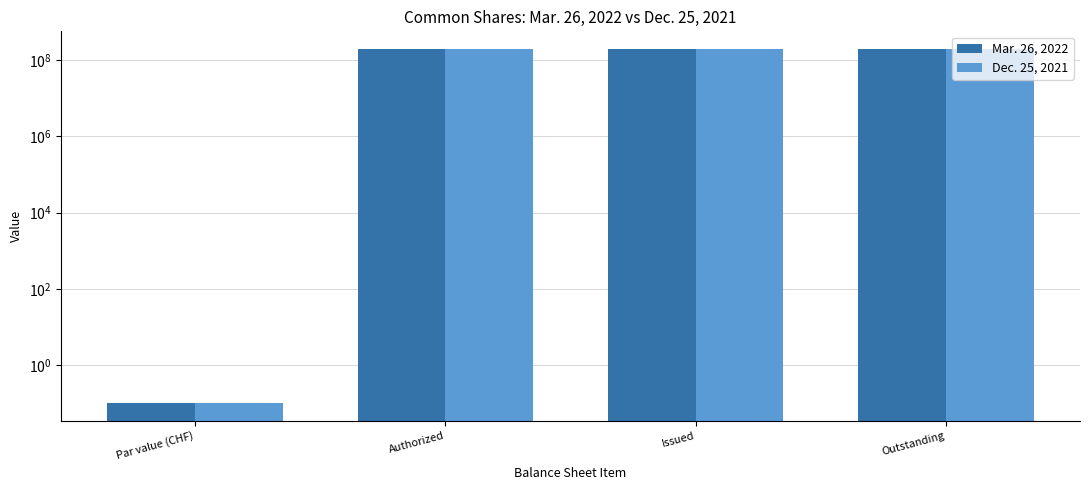

What is the highest value of the Dec. 25, 2021 series?

198077000.0